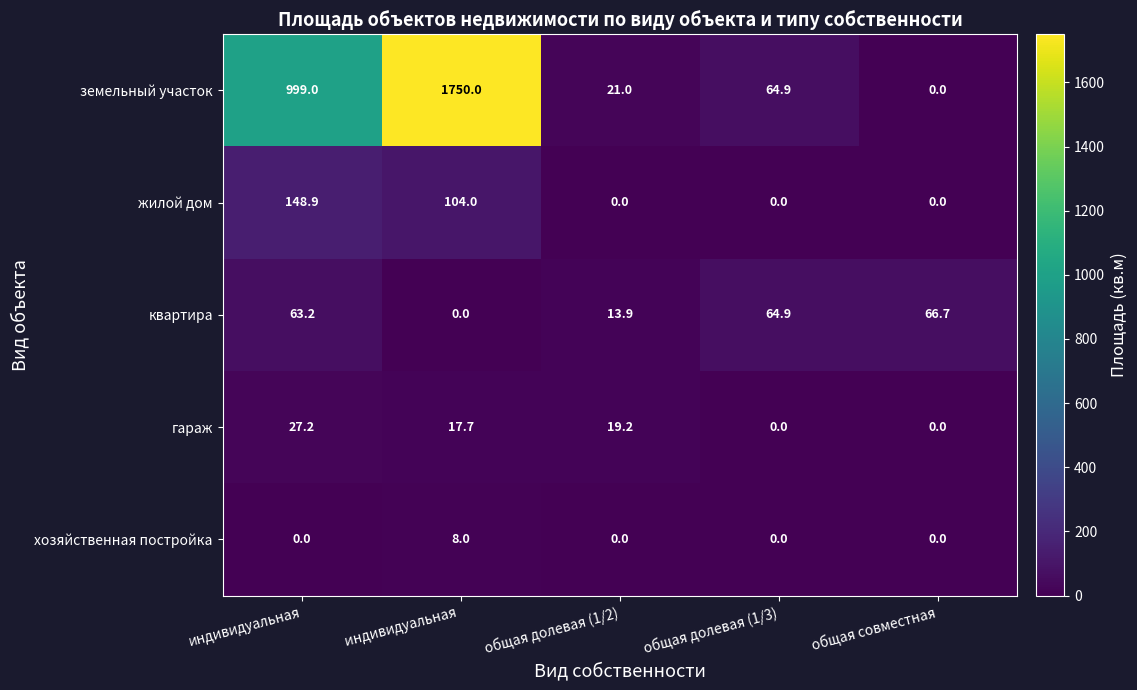

At which category is the sum across all series the highest?

индивидуальная 